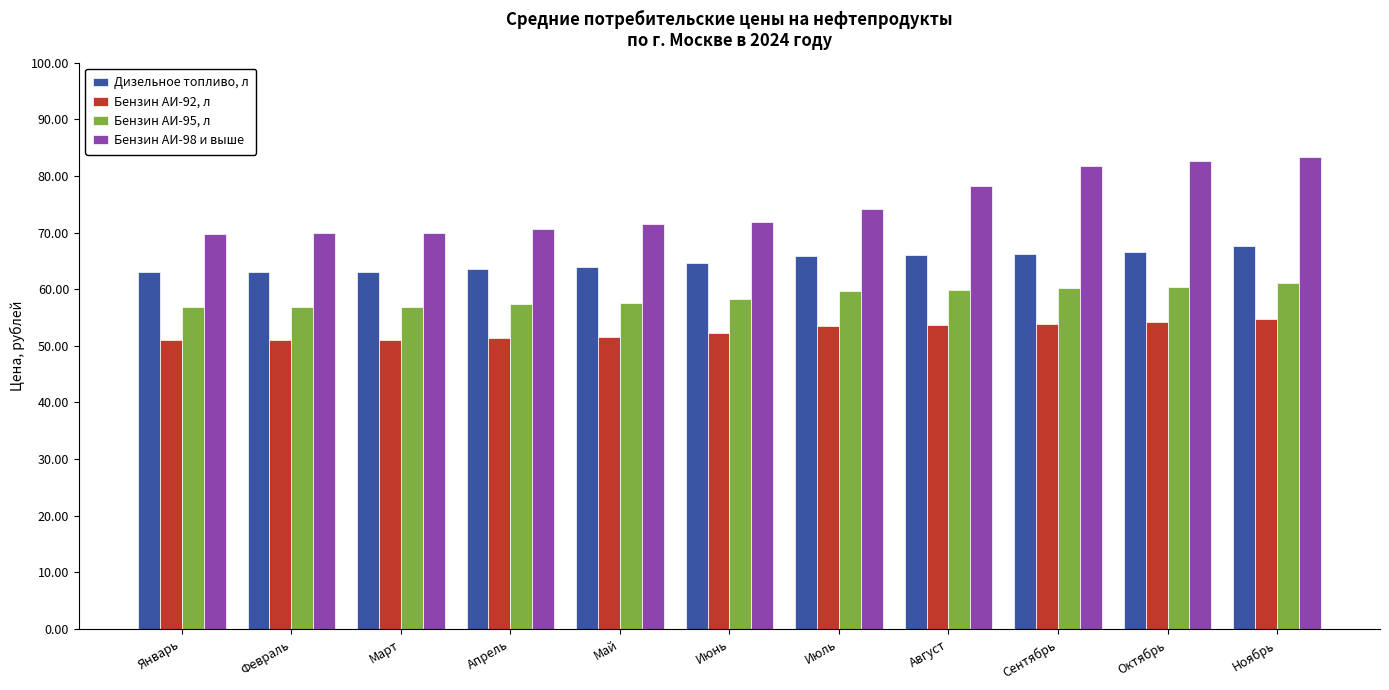

True or false: Бензин АИ-95, л has a value of 93.6 at Сентябрь.

False